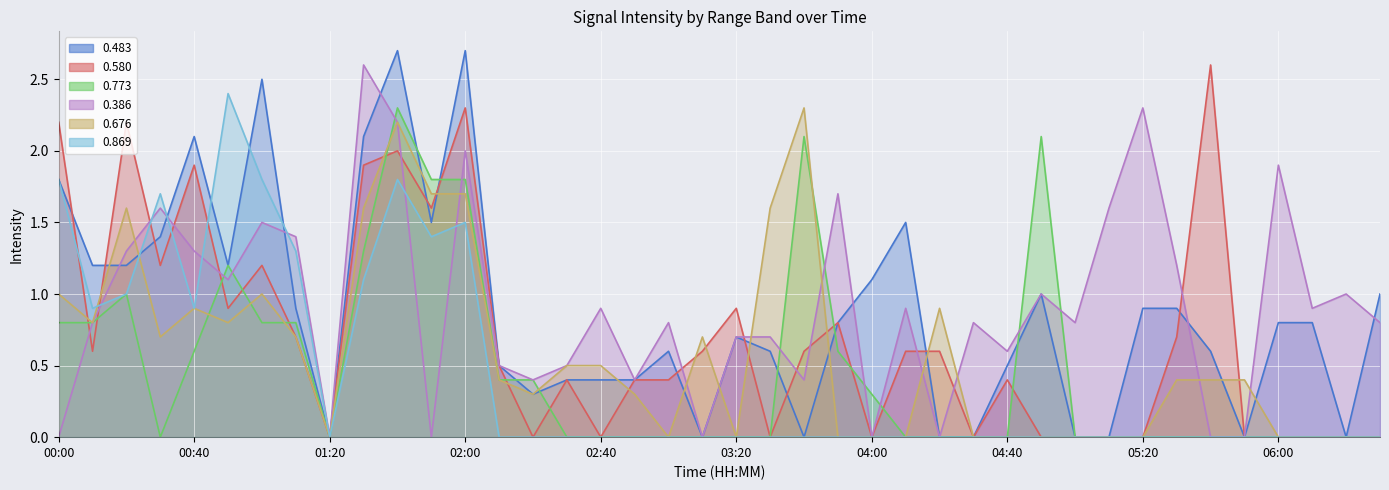

Reading right to left, extract all data points from this chart.

0.483: 06:30=1.0	06:20=0.0	06:10=0.8	06:00=0.8	05:50=0.0	05:40=0.6	05:30=0.9	05:20=0.9	05:10=0.0	05:00=0.0	04:50=1.0	04:40=0.5	04:30=0.0	04:20=0.0	04:10=1.5	04:00=1.1	03:50=0.8	03:40=0.0	03:30=0.6	03:20=0.7	03:10=0.0	03:00=0.6	02:50=0.4	02:40=0.4	02:30=0.4	02:20=0.3	02:10=0.5	02:00=2.7	01:50=1.5	01:40=2.7	01:30=2.1	01:20=0.0	01:10=0.9	01:00=2.5	00:50=1.2	00:40=2.1	00:30=1.4	00:20=1.2	00:10=1.2	00:00=1.8
0.580: 06:30=0.0	06:20=0.0	06:10=0.0	06:00=0.0	05:50=0.0	05:40=2.6	05:30=0.7	05:20=0.0	05:10=0.0	05:00=0.0	04:50=0.0	04:40=0.4	04:30=0.0	04:20=0.6	04:10=0.6	04:00=0.0	03:50=0.8	03:40=0.6	03:30=0.0	03:20=0.9	03:10=0.6	03:00=0.4	02:50=0.4	02:40=0.0	02:30=0.4	02:20=0.0	02:10=0.5	02:00=2.3	01:50=1.6	01:40=2.0	01:30=1.9	01:20=0.0	01:10=0.7	01:00=1.2	00:50=0.9	00:40=1.9	00:30=1.2	00:20=2.2	00:10=0.6	00:00=2.2
0.773: 06:30=0.0	06:20=0.0	06:10=0.0	06:00=0.0	05:50=0.0	05:40=0.0	05:30=0.0	05:20=0.0	05:10=0.0	05:00=0.0	04:50=2.1	04:40=0.0	04:30=0.0	04:20=0.0	04:10=0.0	04:00=0.3	03:50=0.6	03:40=2.1	03:30=0.0	03:20=0.0	03:10=0.0	03:00=0.0	02:50=0.0	02:40=0.0	02:30=0.0	02:20=0.4	02:10=0.4	02:00=1.8	01:50=1.8	01:40=2.3	01:30=1.3	01:20=0.0	01:10=0.8	01:00=0.8	00:50=1.2	00:40=0.6	00:30=0.0	00:20=1.0	00:10=0.8	00:00=0.8
0.386: 06:30=0.8	06:20=1.0	06:10=0.9	06:00=1.9	05:50=0.0	05:40=0.0	05:30=1.2	05:20=2.3	05:10=1.6	05:00=0.8	04:50=1.0	04:40=0.6	04:30=0.8	04:20=0.0	04:10=0.9	04:00=0.0	03:50=1.7	03:40=0.4	03:30=0.7	03:20=0.7	03:10=0.0	03:00=0.8	02:50=0.4	02:40=0.9	02:30=0.5	02:20=0.4	02:10=0.5	02:00=2.0	01:50=0.0	01:40=2.2	01:30=2.6	01:20=0.0	01:10=1.4	01:00=1.5	00:50=1.1	00:40=1.3	00:30=1.6	00:20=1.3	00:10=0.8	00:00=0.0
0.676: 06:30=0.0	06:20=0.0	06:10=0.0	06:00=0.0	05:50=0.4	05:40=0.4	05:30=0.4	05:20=0.0	05:10=0.0	05:00=0.0	04:50=0.0	04:40=0.0	04:30=0.0	04:20=0.9	04:10=0.0	04:00=0.0	03:50=0.0	03:40=2.3	03:30=1.6	03:20=0.0	03:10=0.7	03:00=0.0	02:50=0.3	02:40=0.5	02:30=0.5	02:20=0.3	02:10=0.4	02:00=1.7	01:50=1.7	01:40=2.2	01:30=1.6	01:20=0.0	01:10=0.7	01:00=1.0	00:50=0.8	00:40=0.9	00:30=0.7	00:20=1.6	00:10=0.8	00:00=1.0
0.869: 06:30=0.0	06:20=0.0	06:10=0.0	06:00=0.0	05:50=0.0	05:40=0.0	05:30=0.0	05:20=0.0	05:10=0.0	05:00=0.0	04:50=0.0	04:40=0.0	04:30=0.0	04:20=0.0	04:10=0.0	04:00=0.0	03:50=0.0	03:40=0.0	03:30=0.0	03:20=0.0	03:10=0.0	03:00=0.0	02:50=0.0	02:40=0.0	02:30=0.0	02:20=0.0	02:10=0.0	02:00=1.5	01:50=1.4	01:40=1.8	01:30=1.1	01:20=0.0	01:10=1.3	01:00=1.8	00:50=2.4	00:40=0.9	00:30=1.7	00:20=1.0	00:10=0.9	00:00=1.8